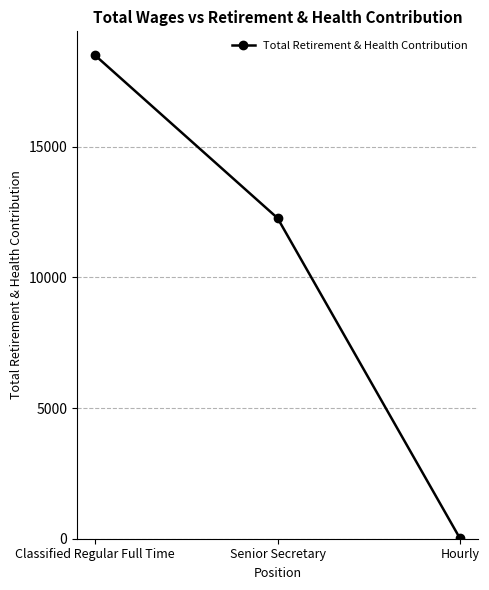

What is the maximum value shown in the chart?

18498